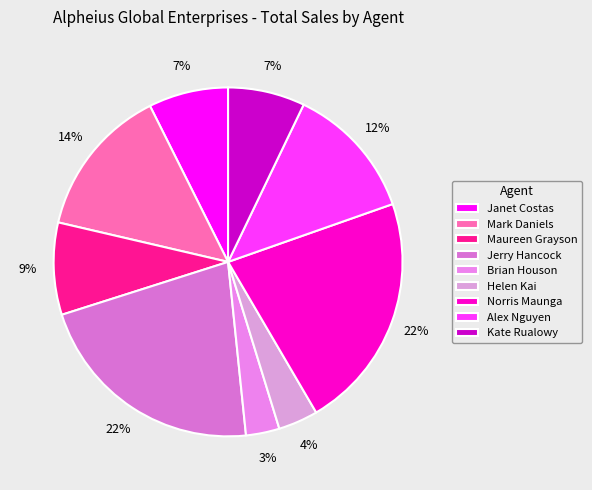

How many segments does this pie chart have?

9